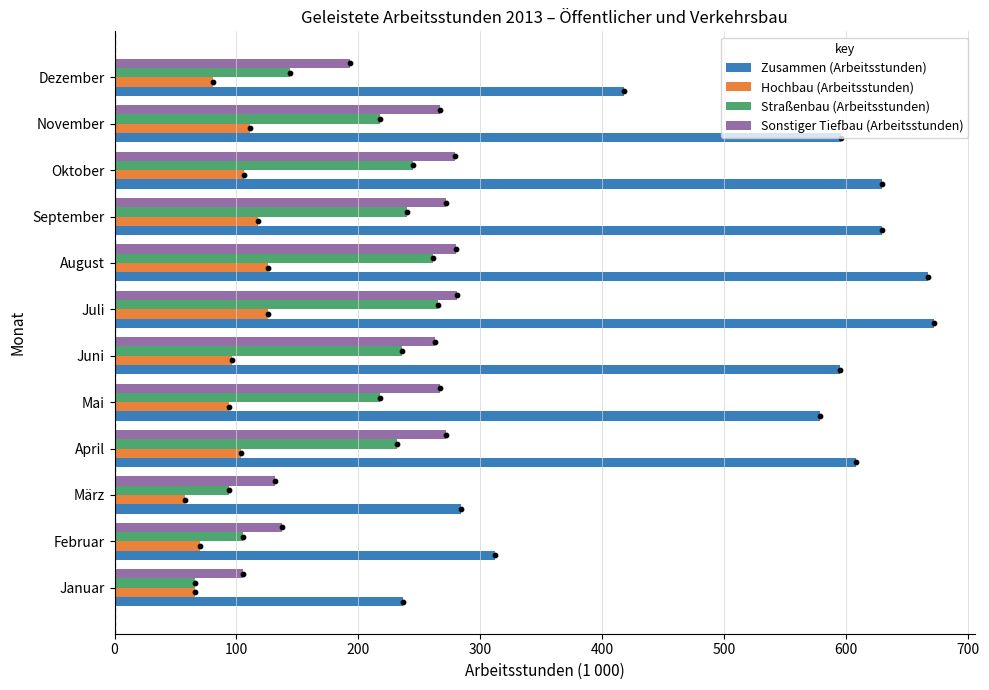

Which series contains the lowest Y value?

Hochbau (Arbeitsstunden)